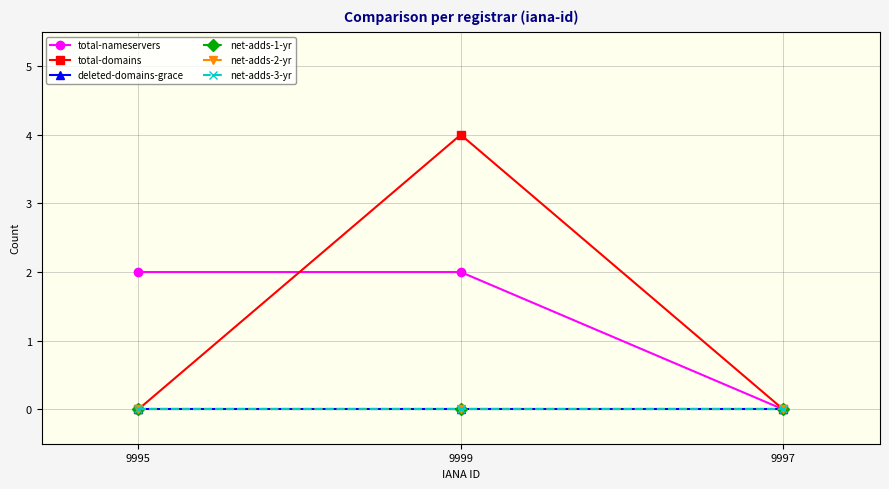

Which series has the widest spread of values?

total-domains